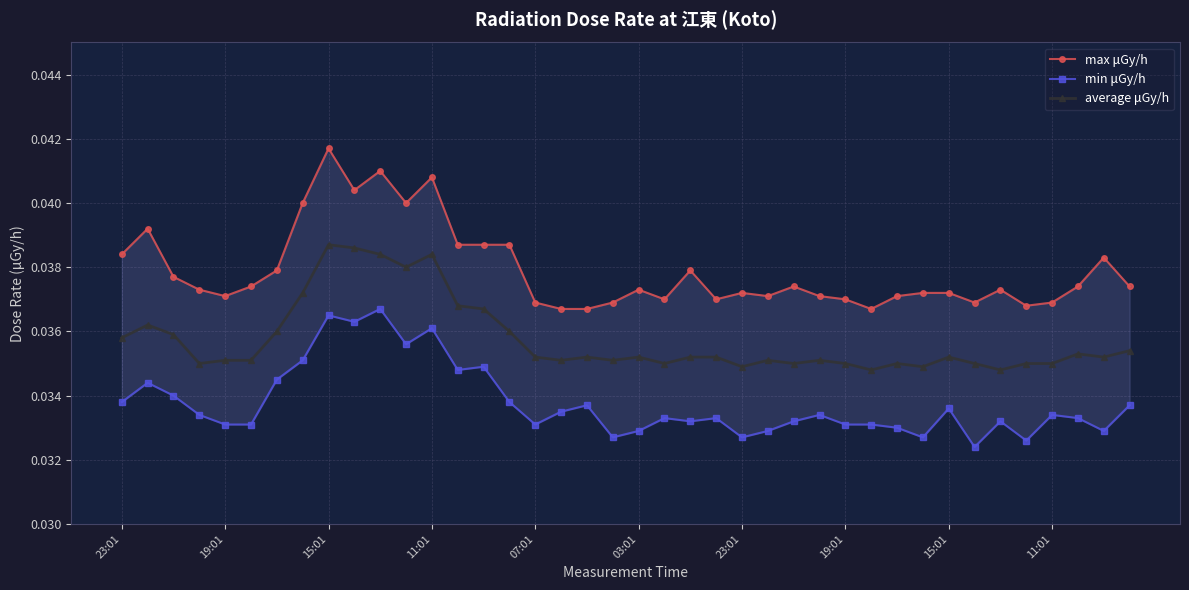

What are all the series names shown in the legend?

max μGy/h, min μGy/h, average μGy/h